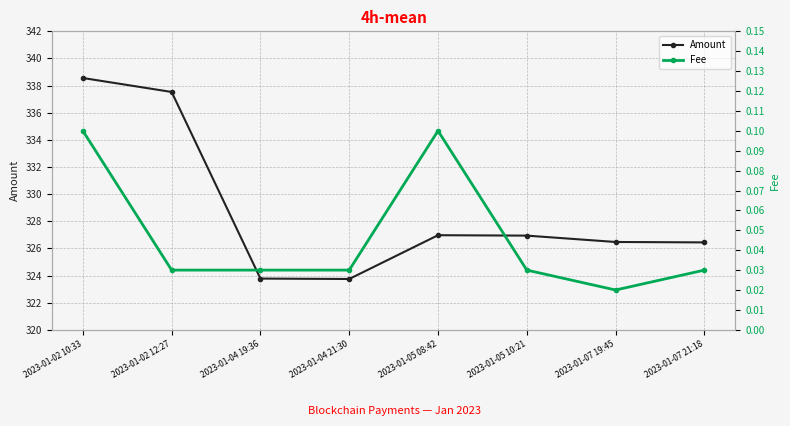

At which label does Fee reach its minimum?

2023-01-07 19:45